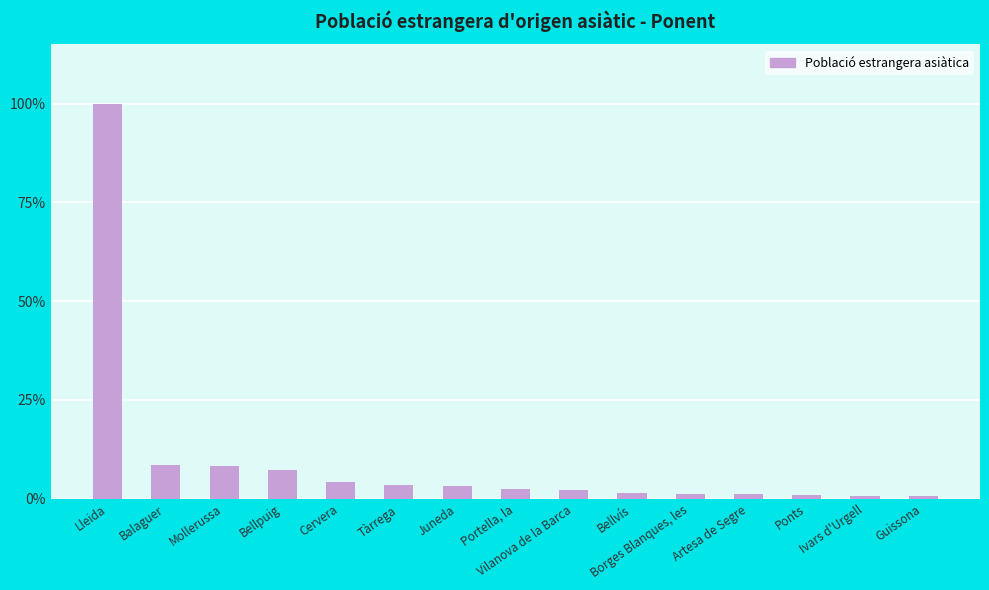

Reading left to right, what are all the values shown in this chart?

1603	137	133	117	66	54	53	40	34	24	19	18	15	13	13